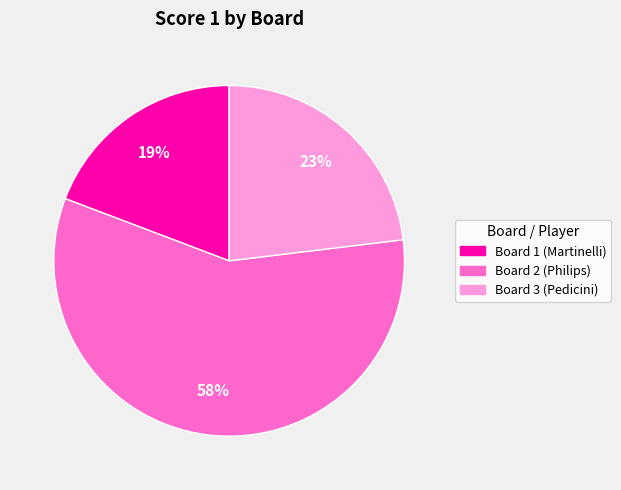

Does any single category account for the majority?

Yes